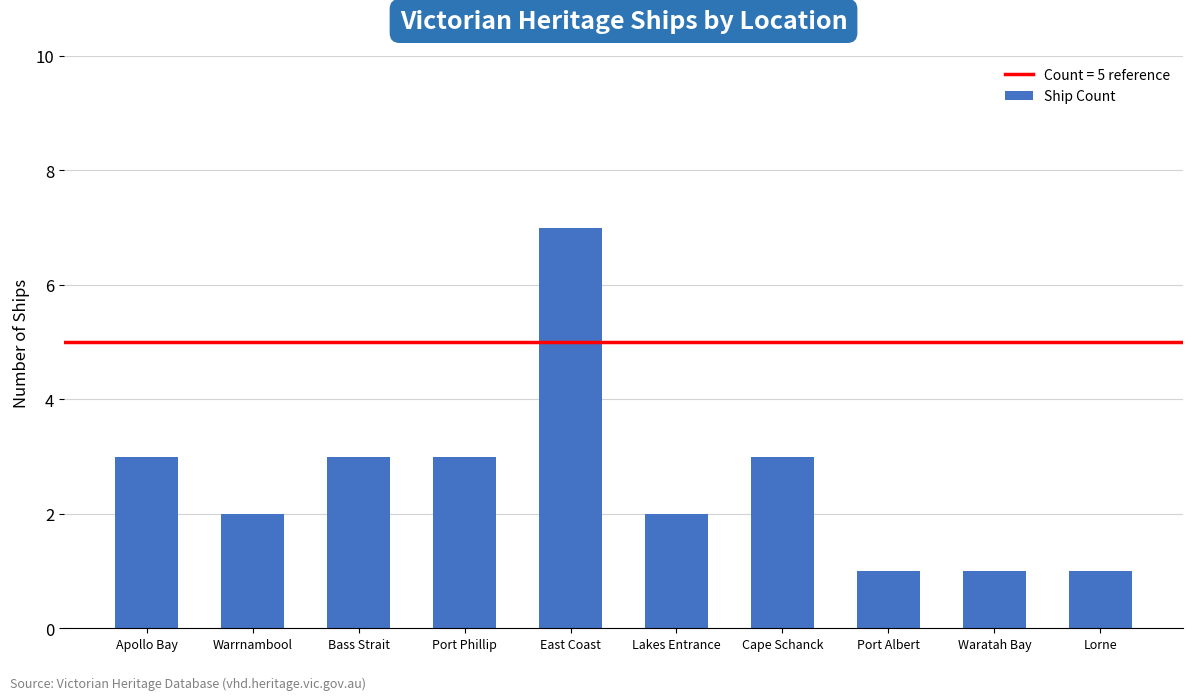

How many values are between 1 and 3?

9